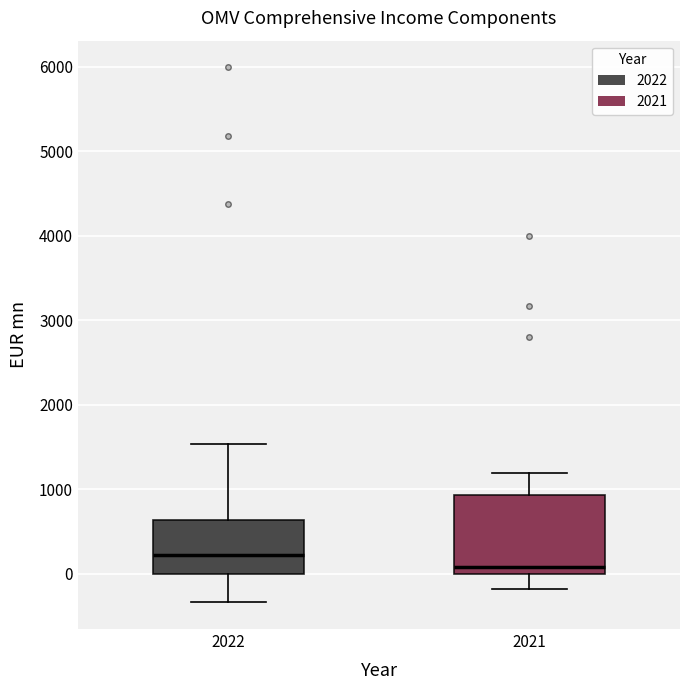

Reading left to right, transcribe this box plot: for each box, give where its median line is, the range the box spans, and where its two whiskers end, as read against the y-axis. The values are not printed on the chart, so give them approximately, as read against the axis.

2022: median 200, box 0 to 600, whiskers -300 to 1500
2021: median 100, box 0 to 900, whiskers -200 to 1200